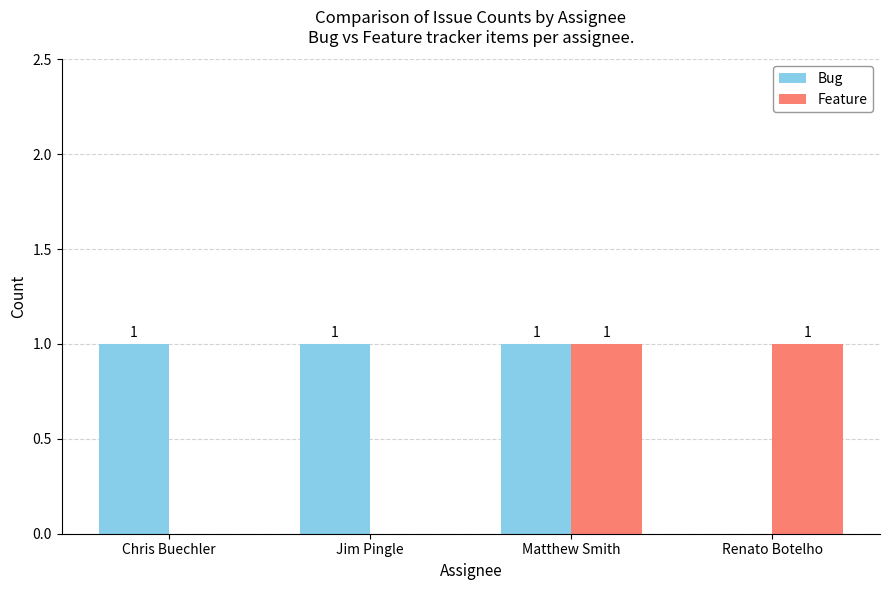

At which category is the sum across all series the highest?

Matthew Smith